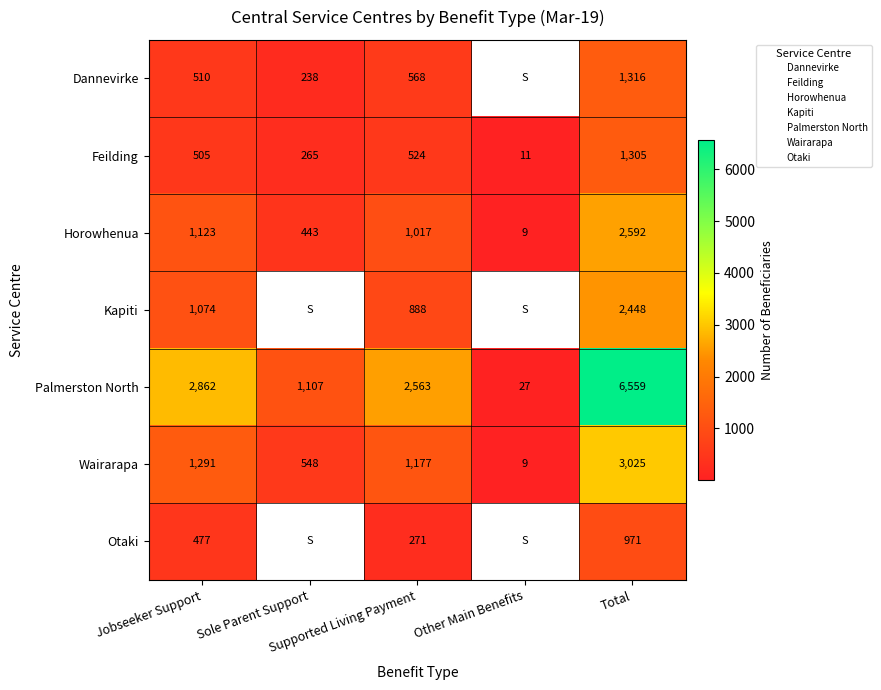

The value of Otaki at Total is 486.8. True or false?

False